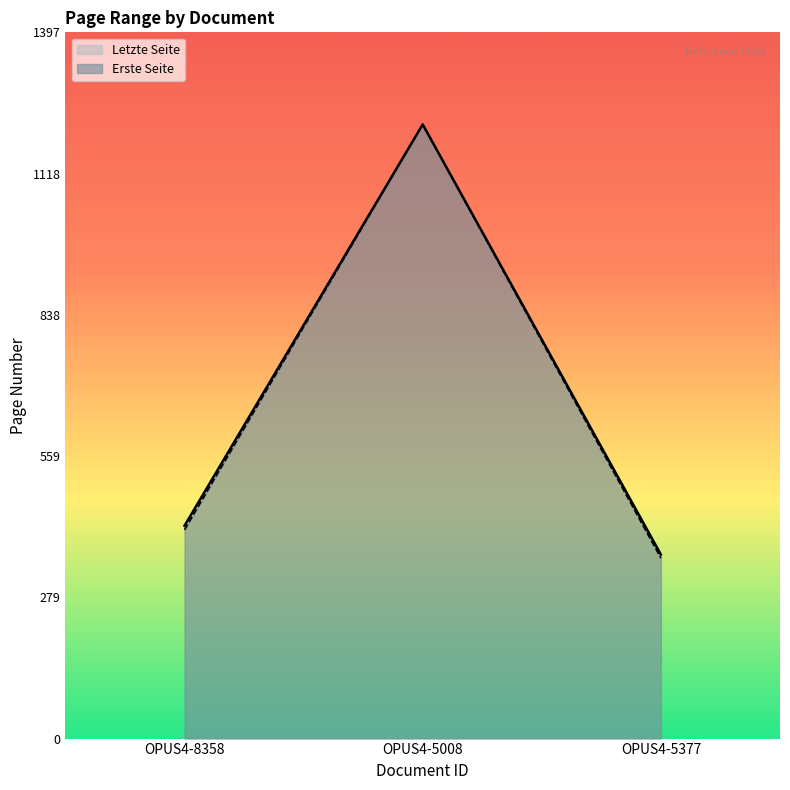

What position from the right is OPUS4-5008?

2